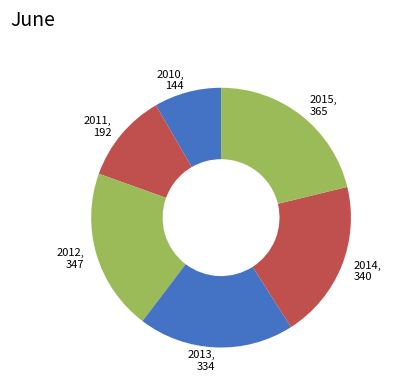

Which has a higher value, 2014 or 2011?

2014